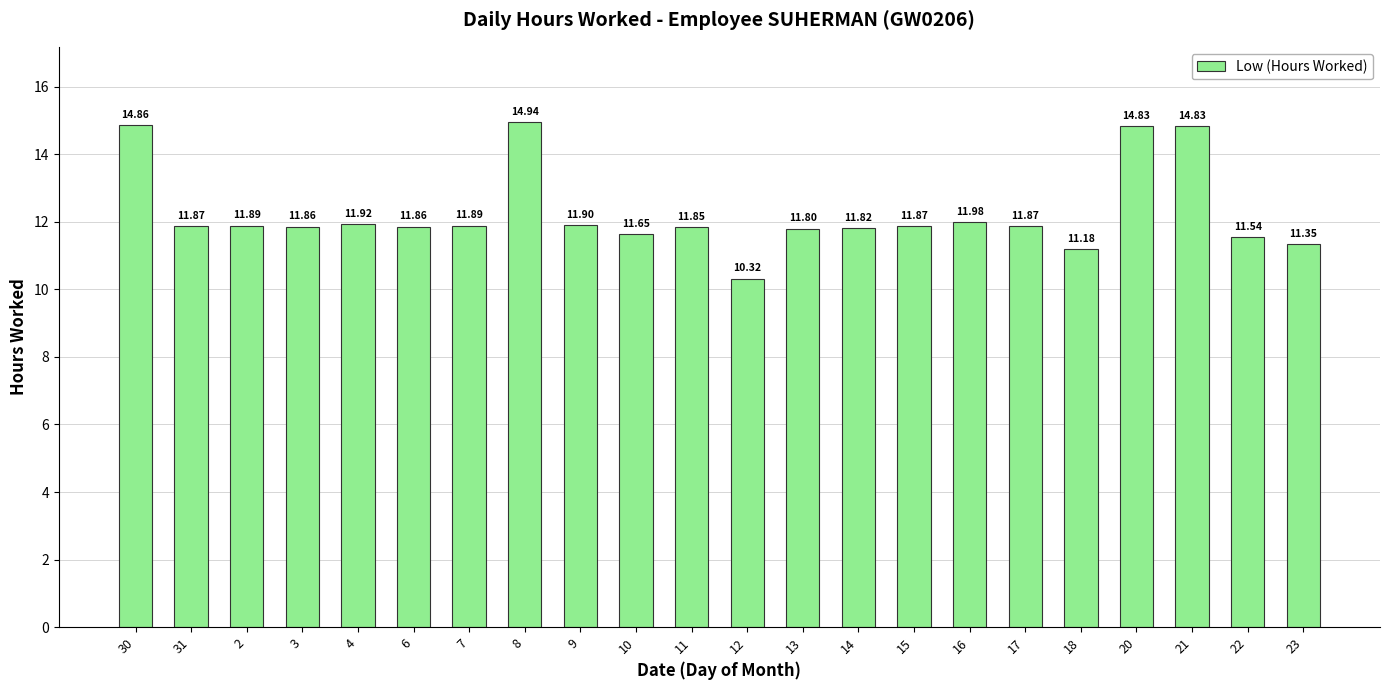

How many bars are there in total?

22